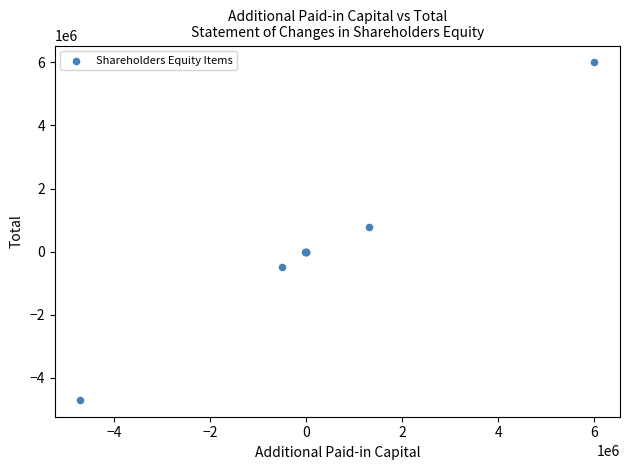

What Y value in the scatter plot is closest to 651487?

785630